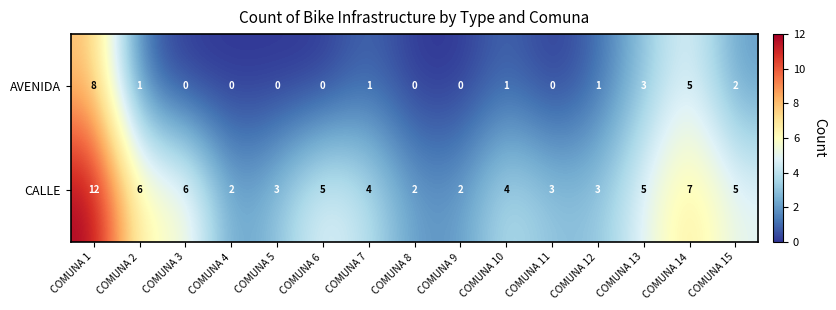

Which series has the largest range (max minus min)?

CALLE